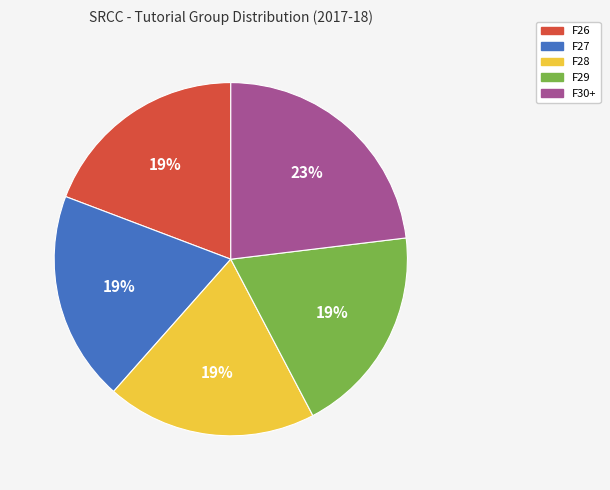

Is it true that F29 is 19% of the pie?

True